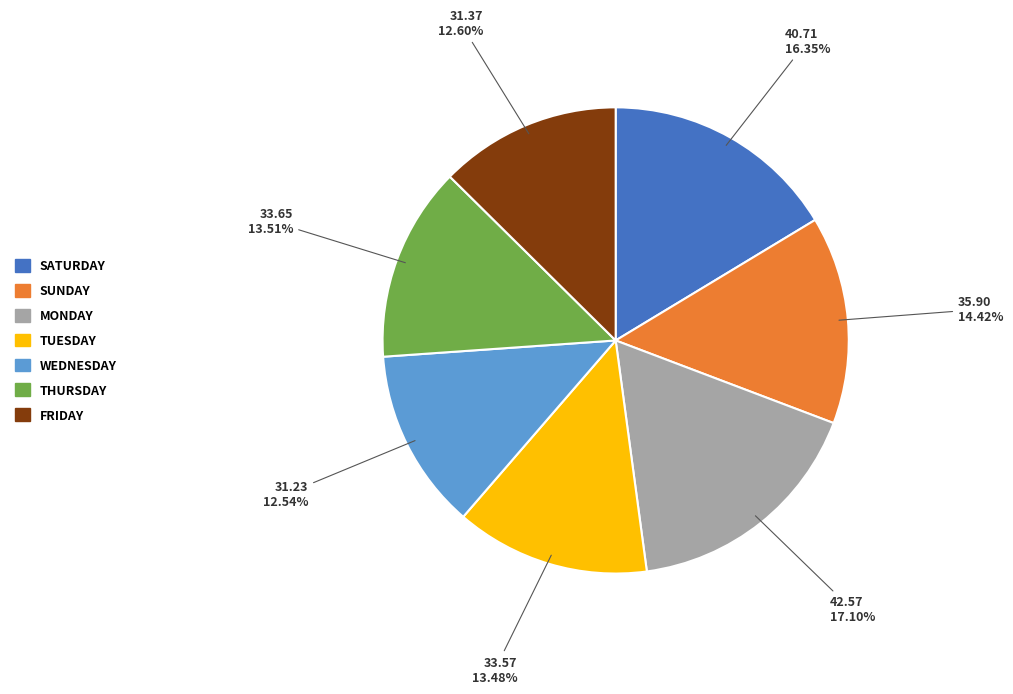

Does any single category account for the majority?

No